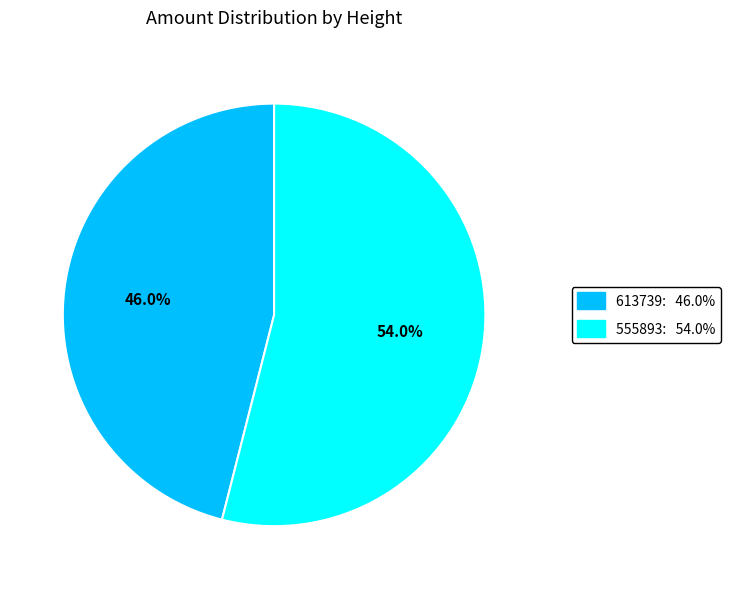

Count the number of slices in the pie.

2